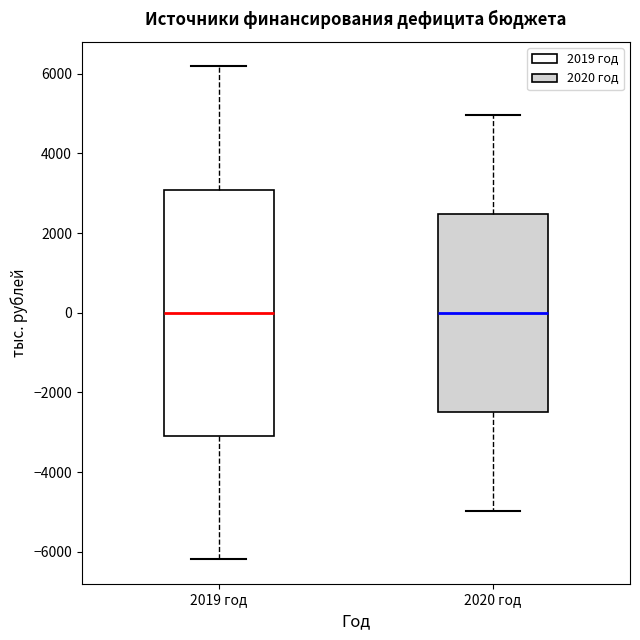

Reading left to right, read every box against the y-axis: the position of its median line, the range the box covers, and the ends of its whiskers. The values are not printed on the chart, so give them approximately, as read against the axis.

2019 год: median 0, box -3000 to 3000, whiskers -6200 to 6200
2020 год: median 0, box -2400 to 2400, whiskers -5000 to 5000